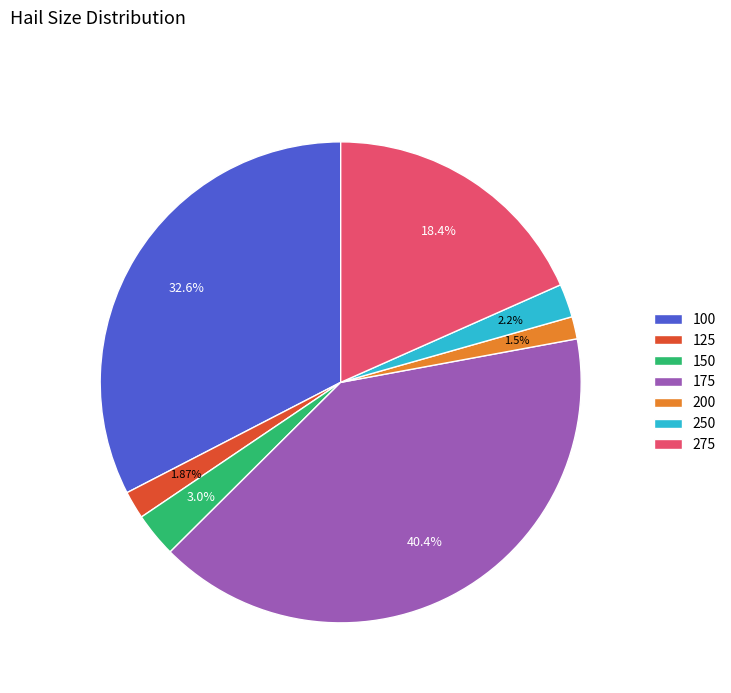

What portion of the pie excludes 125?

98.1%